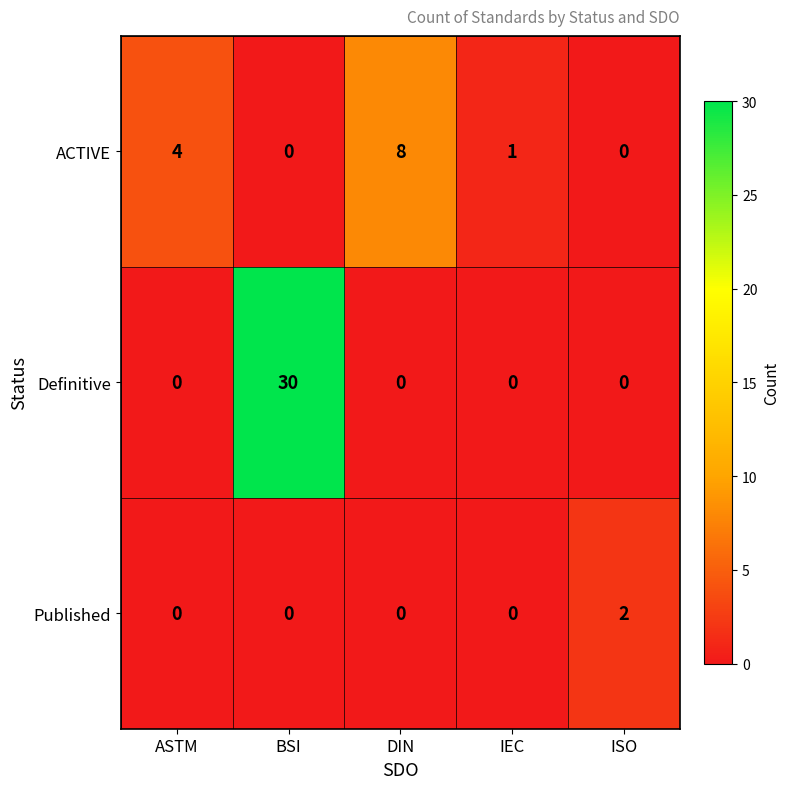

What is the highest value of the ACTIVE series?

8